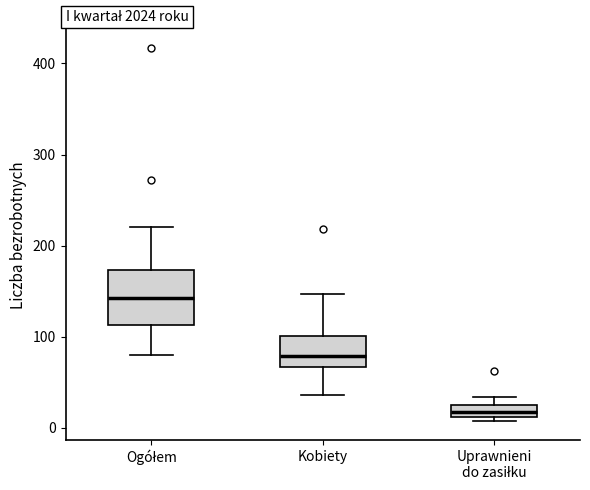

Where is the lower edge of the box for Ogółem on the y-axis? The values are not printed on the chart, so give them approximately, as read against the axis.

110